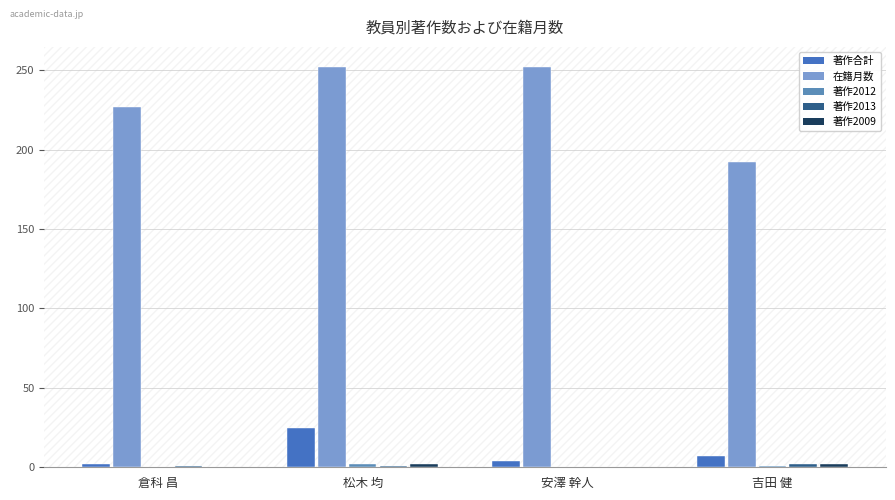

At which label is 著作2009 closest to 1?

倉科 昌